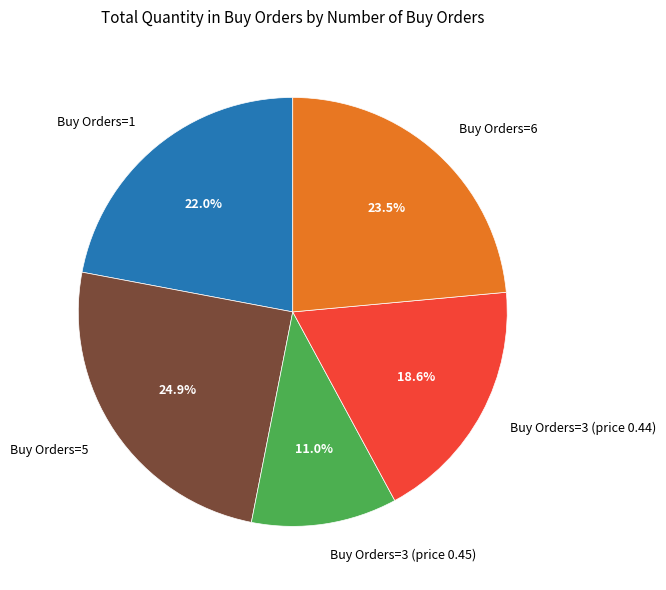

Is there a majority slice in this chart?

No